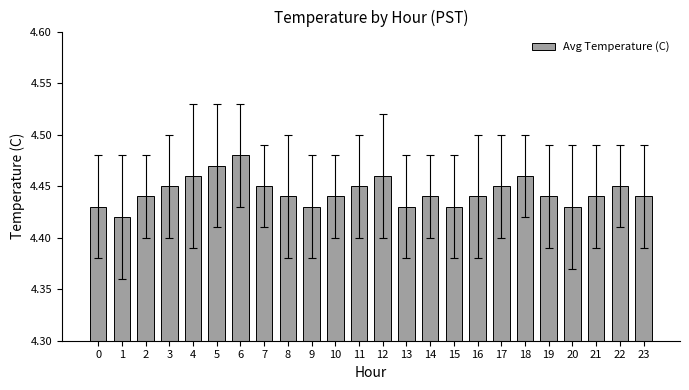

What is the sum of all values?

106.7